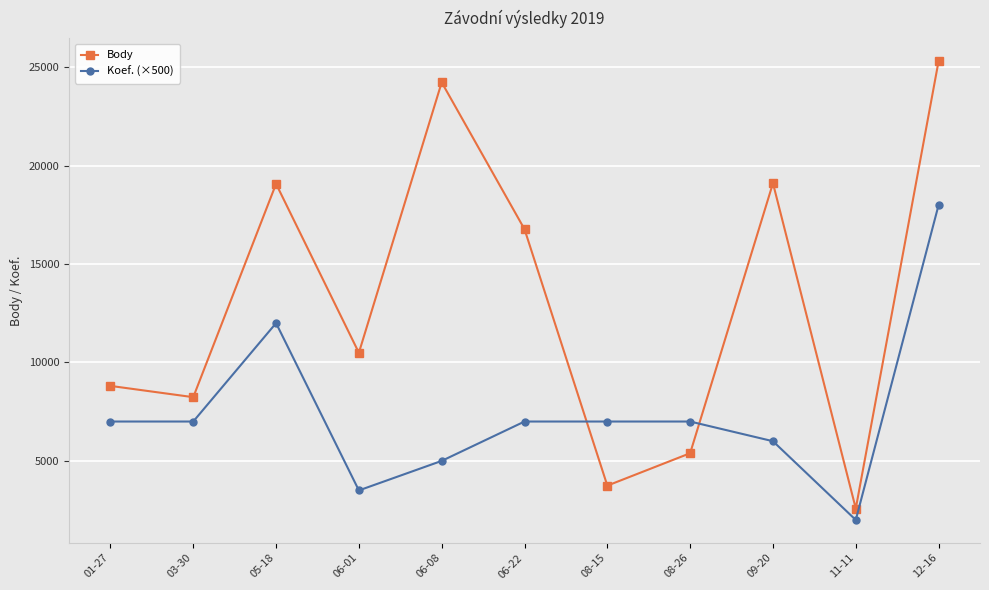

The Body series shows 25310 at 12-16. True or false?

True